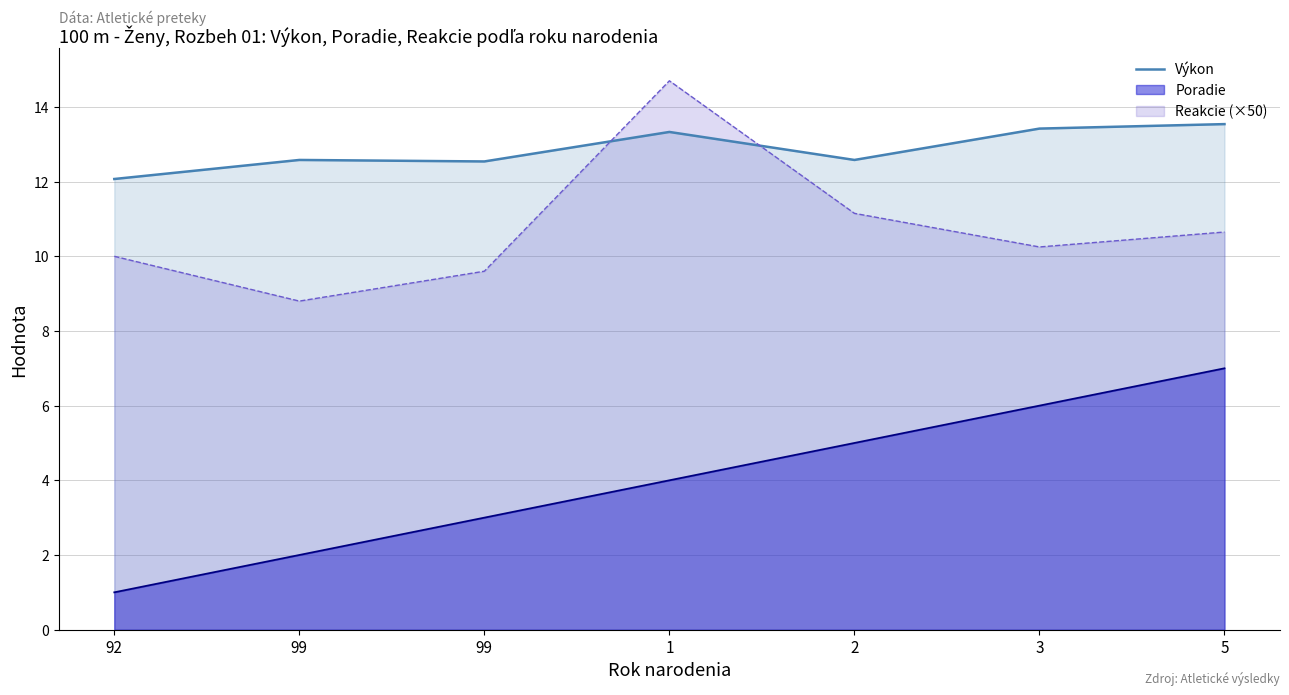

What is the sum of all values?

90.1